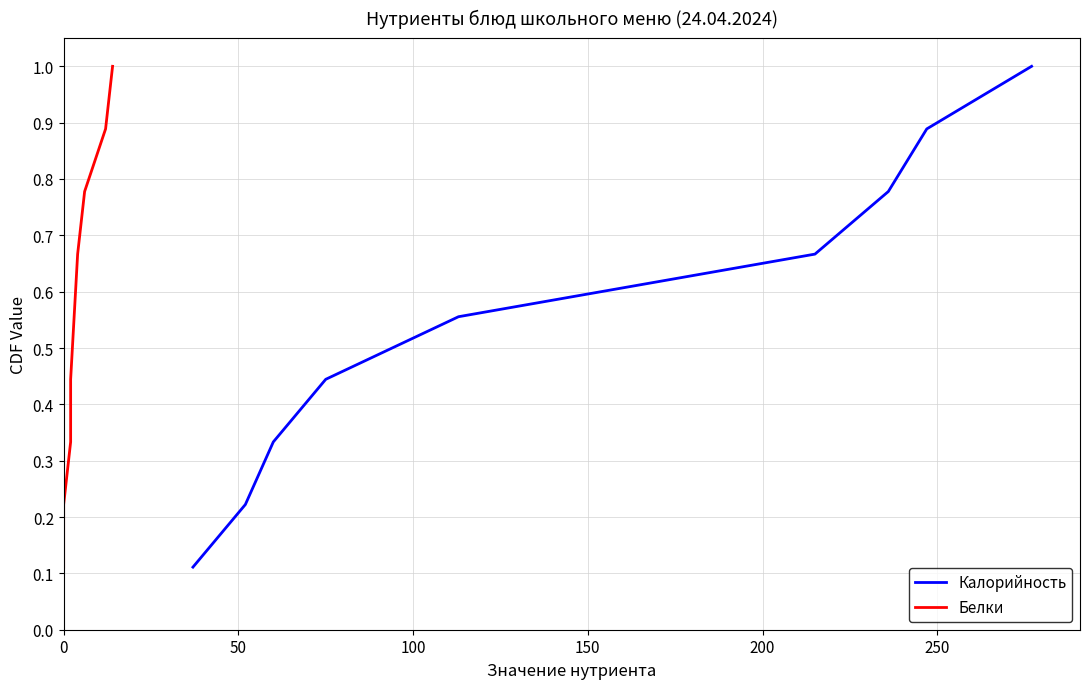

What is the difference between the maximum and minimum values in the Калорийность series?

0.9